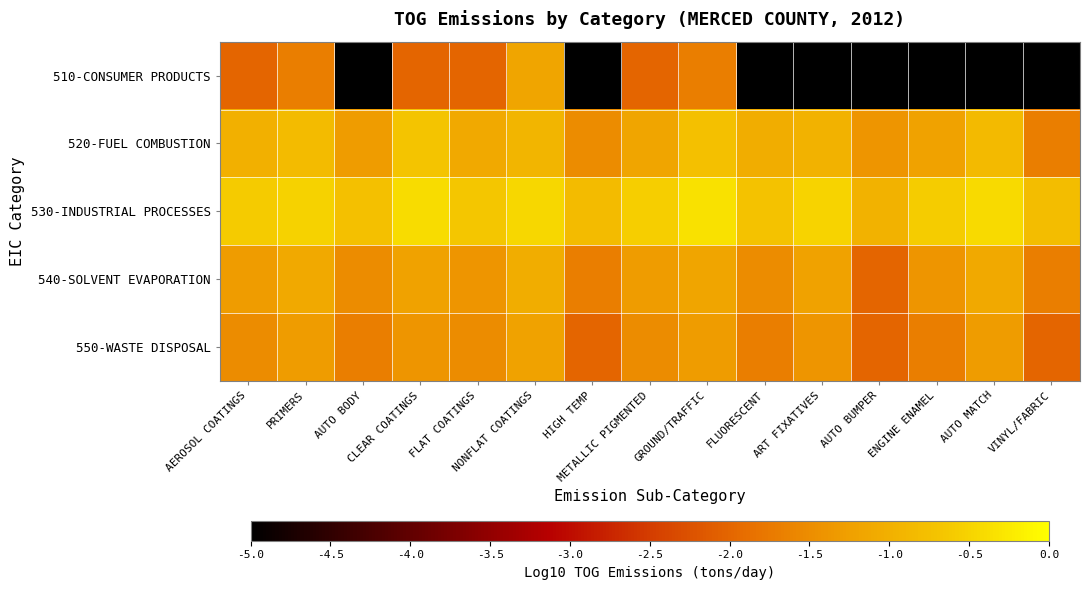

List the series in order of their peak value, highest first.

530-INDUSTRIAL PROCESSES, 520-FUEL COMBUSTION, 540-SOLVENT EVAPORATION, 510-CONSUMER PRODUCTS, 550-WASTE DISPOSAL